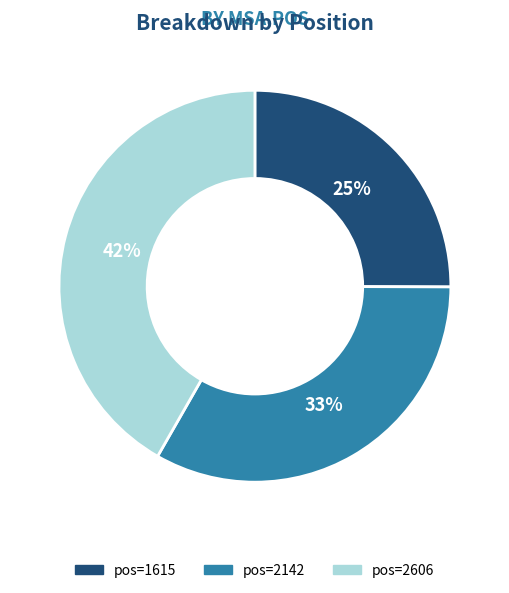

How many slices are in this pie chart?

3